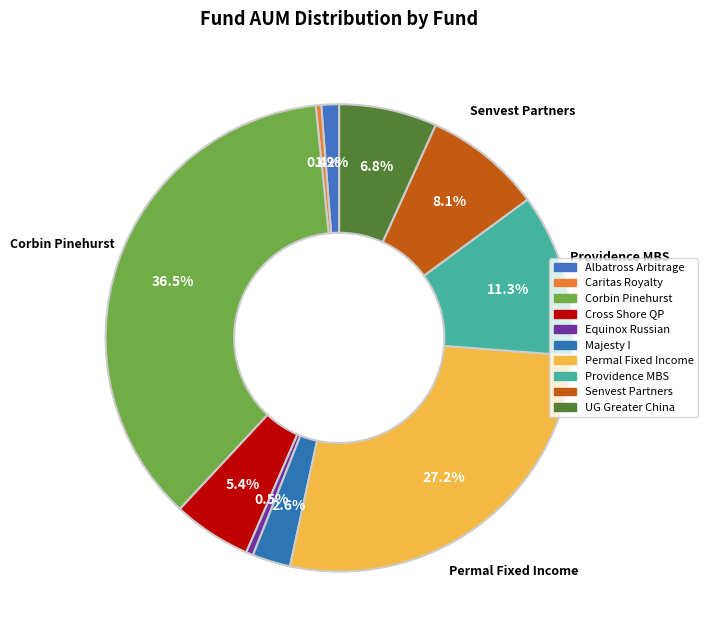

Which slice is the smallest?

Caritas Royalty